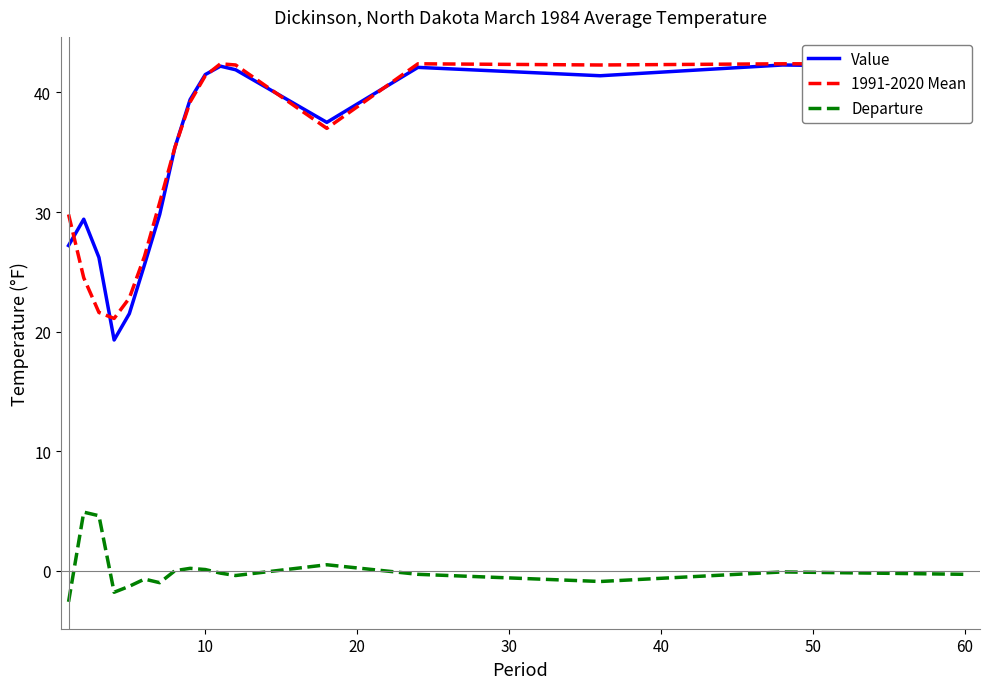

What is the maximum value for Value?

42.3